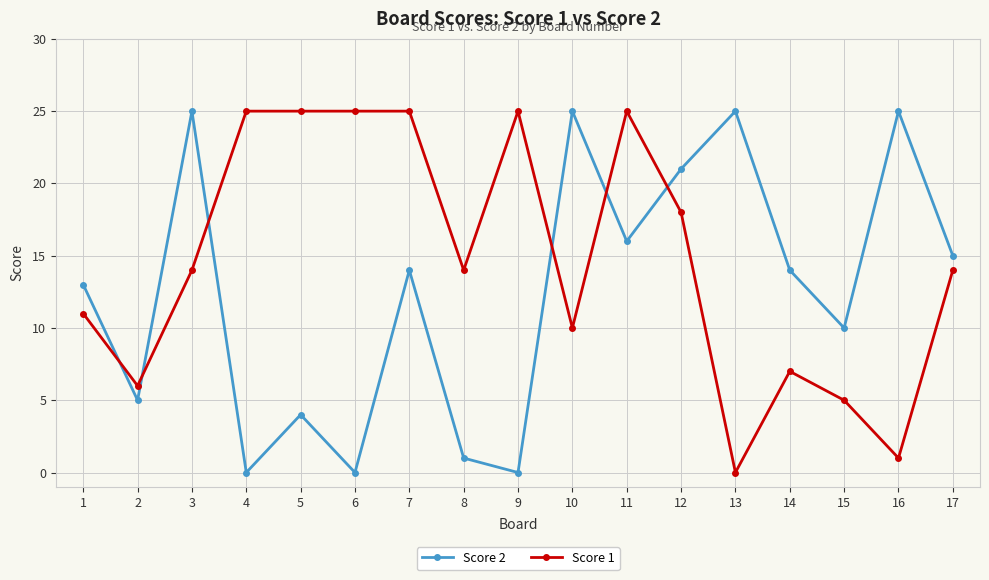

What is the total value across all series at 12?

39